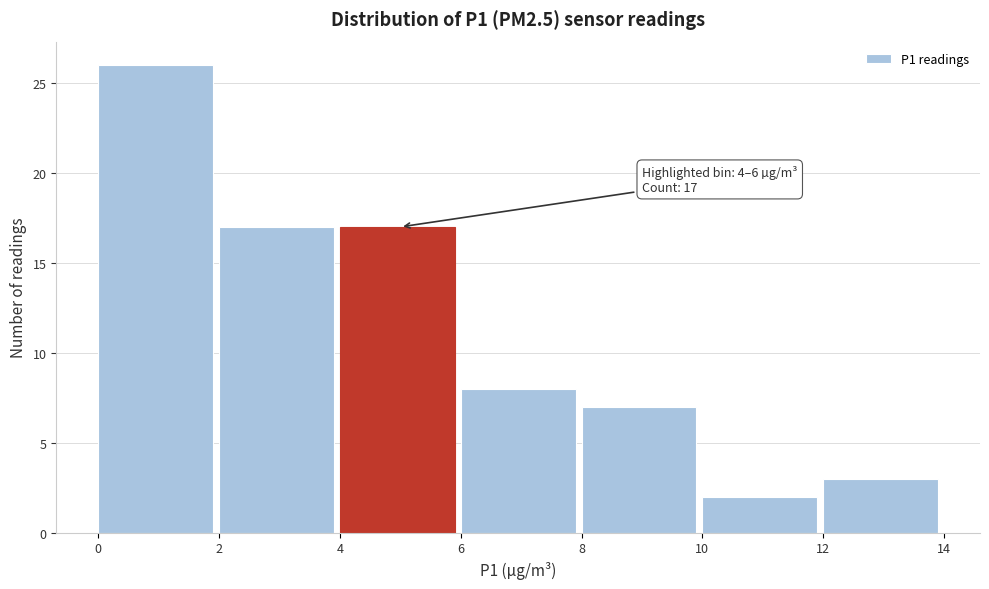

Over which range of the x-axis is the bar tallest?

0 to 2